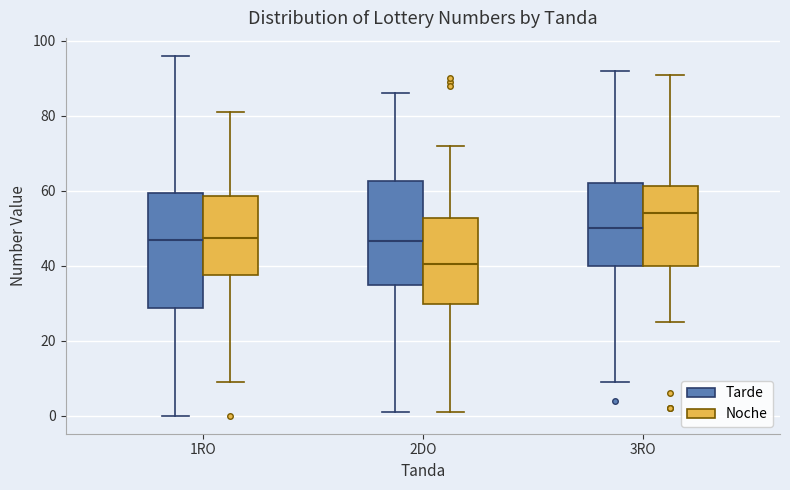

Where does the lower whisker of the box for 2DO (Noche) end on the y-axis? The values are not printed on the chart, so give them approximately, as read against the axis.

2